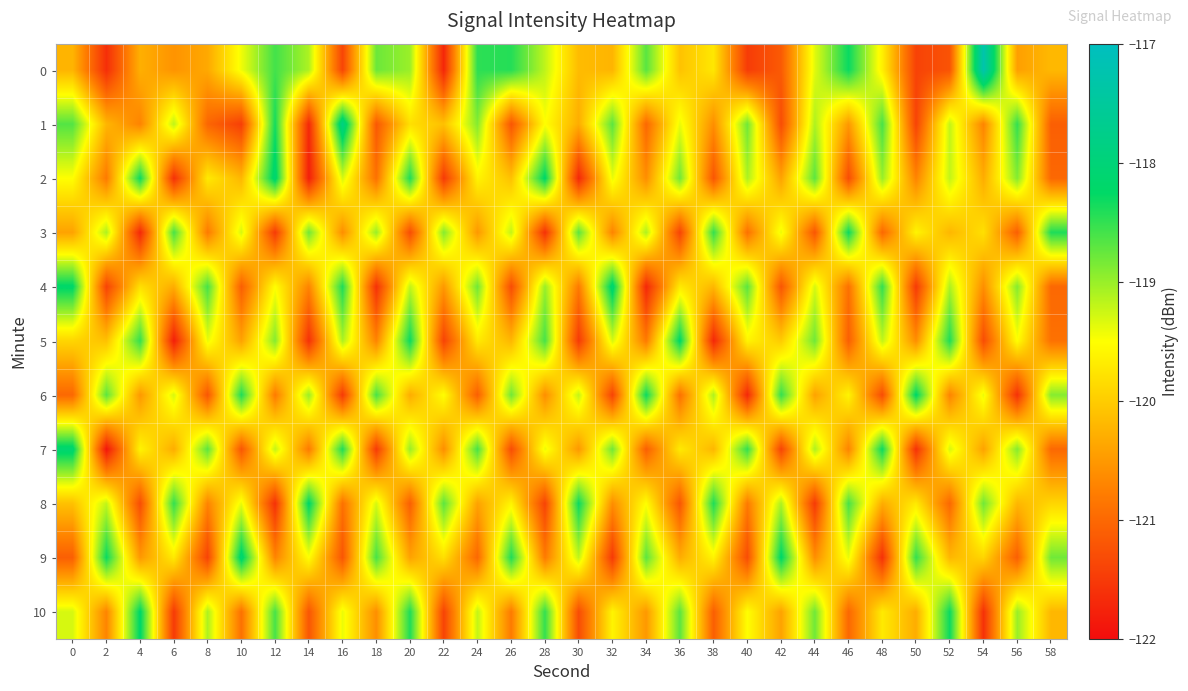

What is the total value across all series at 10?

-1319.9